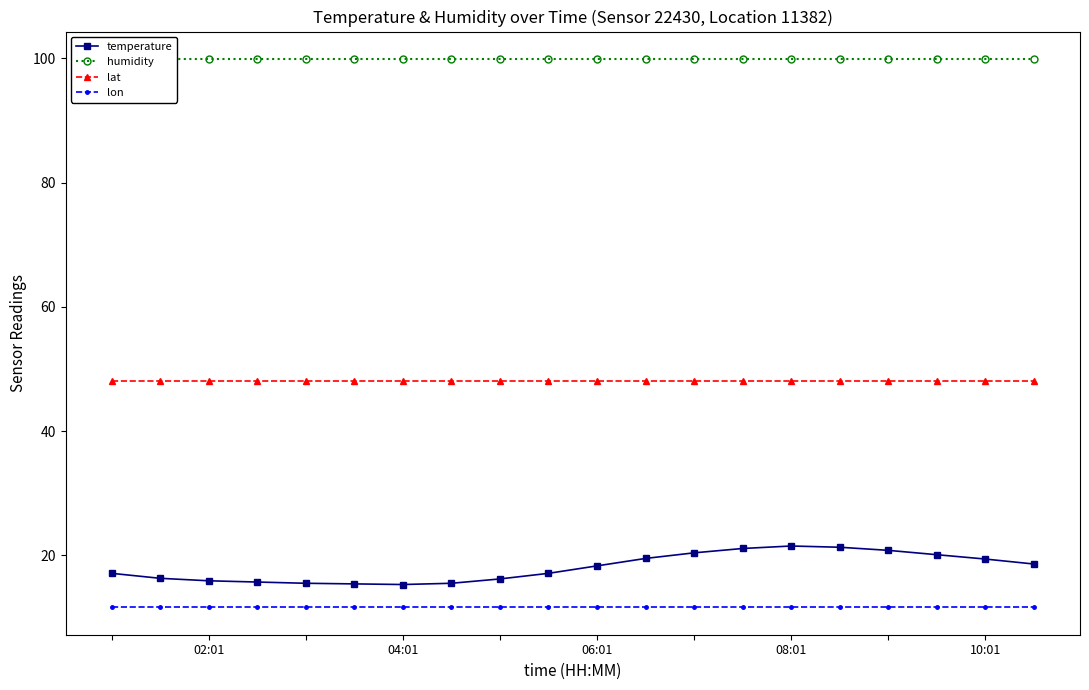

True or false: temperature and lat intersect in this chart.

False